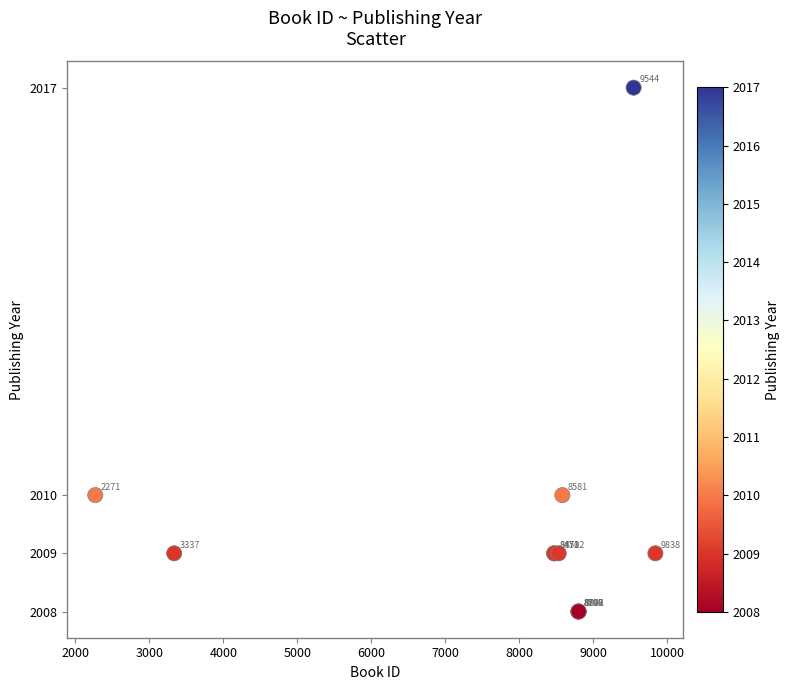

What Y value in the scatter plot is closest to 2012?

2010